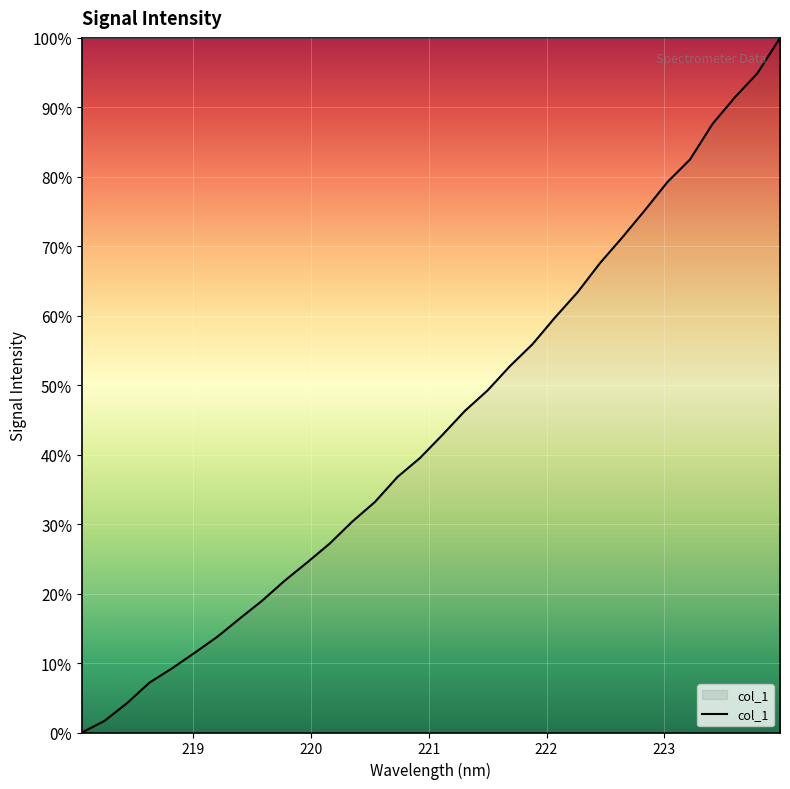

What is the maximum value shown in the chart?

100.0